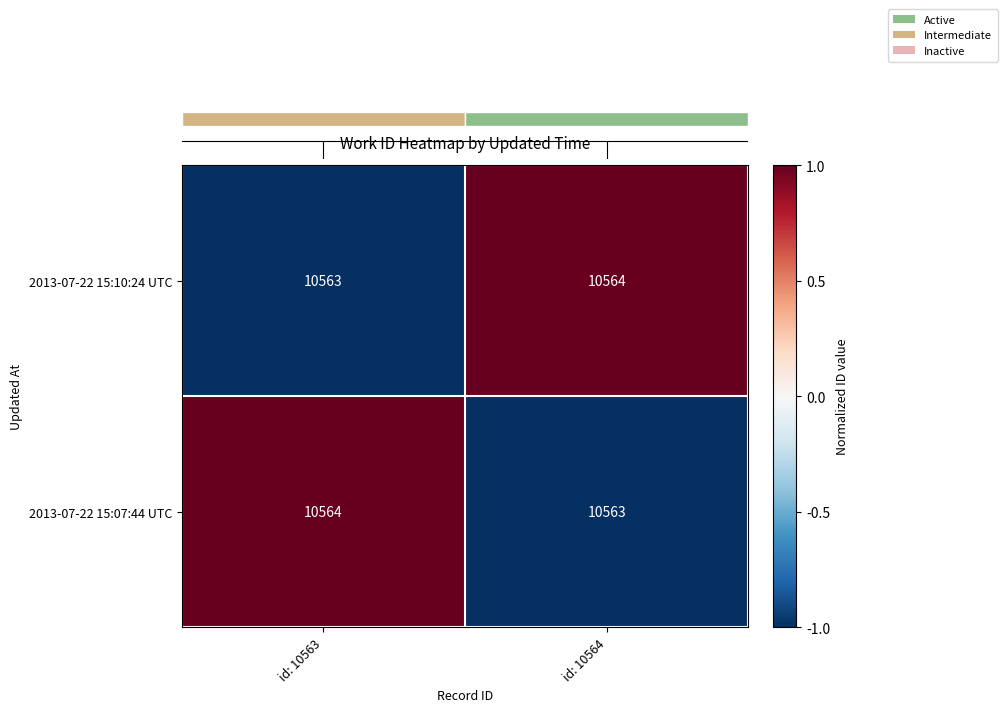

Reading right to left, transcribe all the data shown in this chart.

2013-07-22 15:10:24 UTC: id: 10564=10564	id: 10563=10563
2013-07-22 15:07:44 UTC: id: 10564=10563	id: 10563=10564